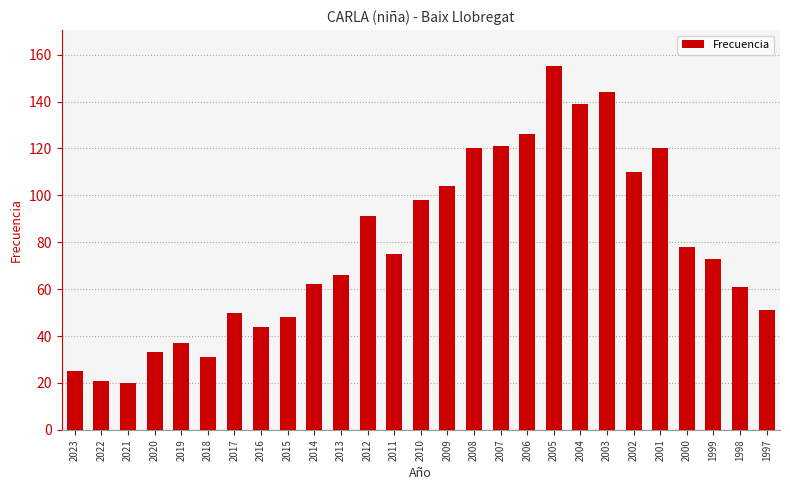

Reading left to right, what are all the values shown in this chart?

2023=25	2022=21	2021=20	2020=33	2019=37	2018=31	2017=50	2016=44	2015=48	2014=62	2013=66	2012=91	2011=75	2010=98	2009=104	2008=120	2007=121	2006=126	2005=155	2004=139	2003=144	2002=110	2001=120	2000=78	1999=73	1998=61	1997=51